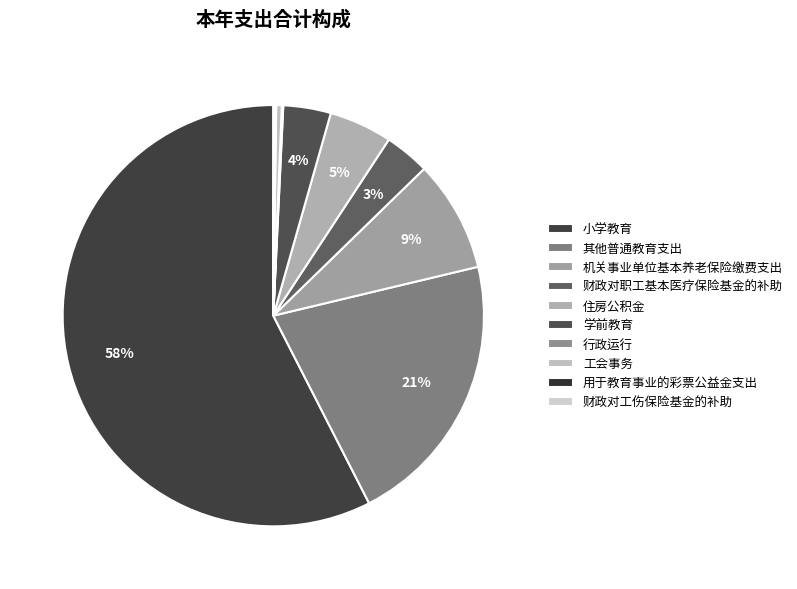

How many slices are in this pie chart?

10